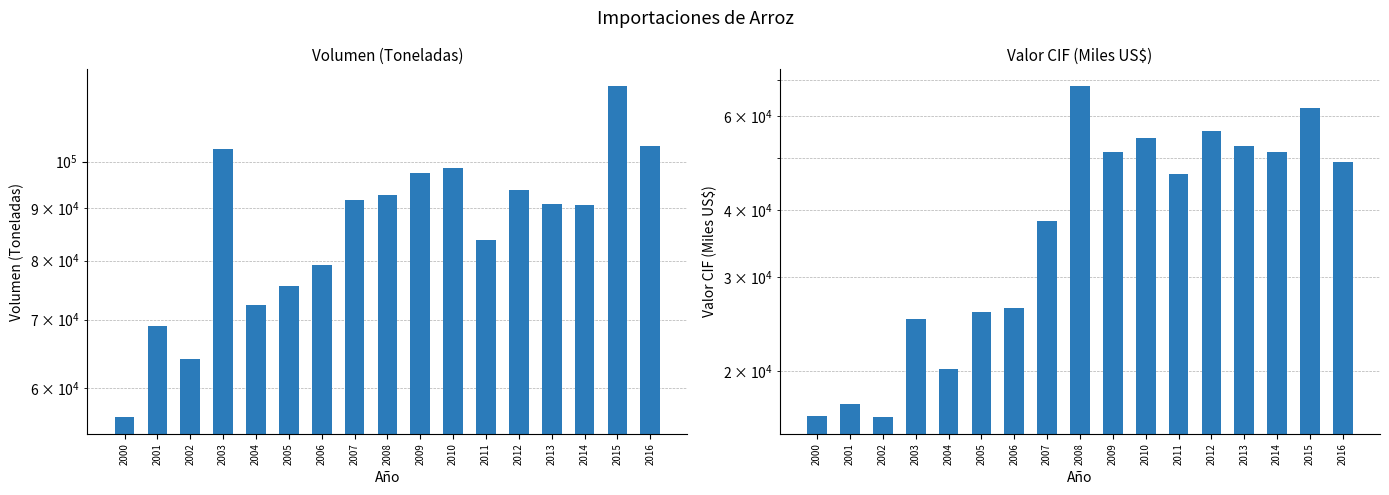

What is the spread (max minus min) of values at 2008?

24481.5